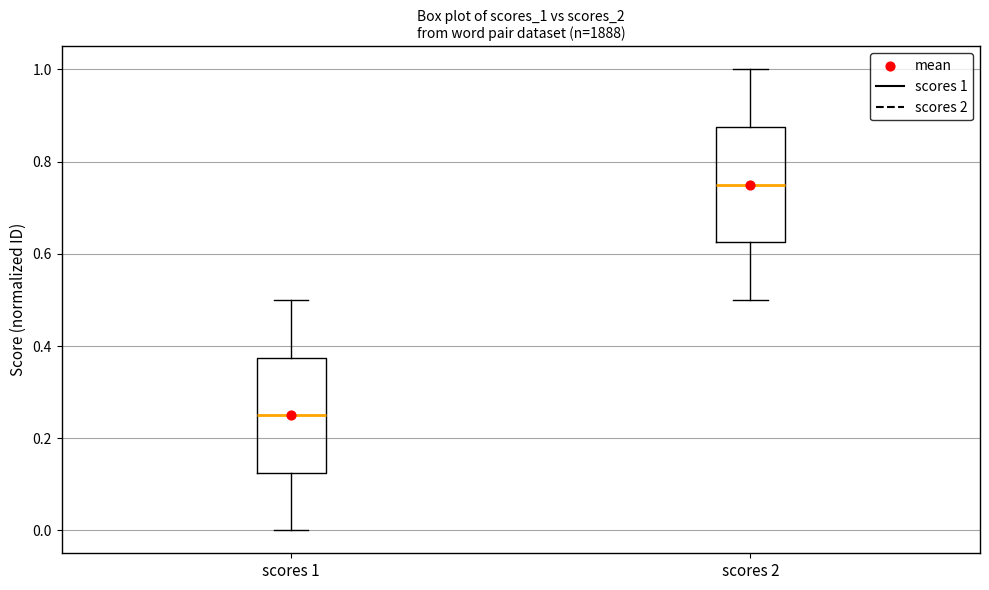

Which box has the highest median line?

scores 2